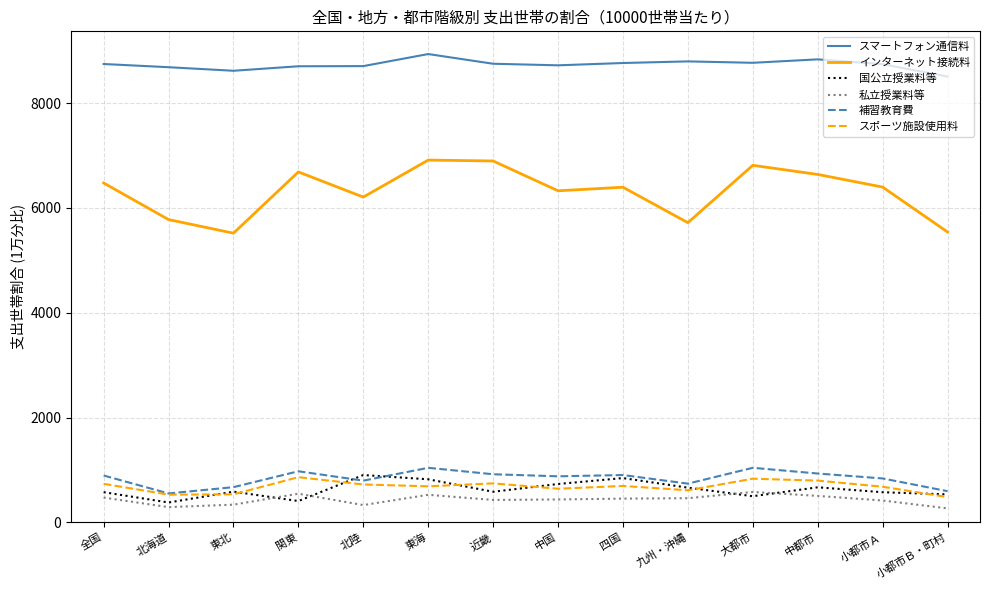

True or false: 国公立授業料等 and スマートフォン通信料 cross at least once.

False